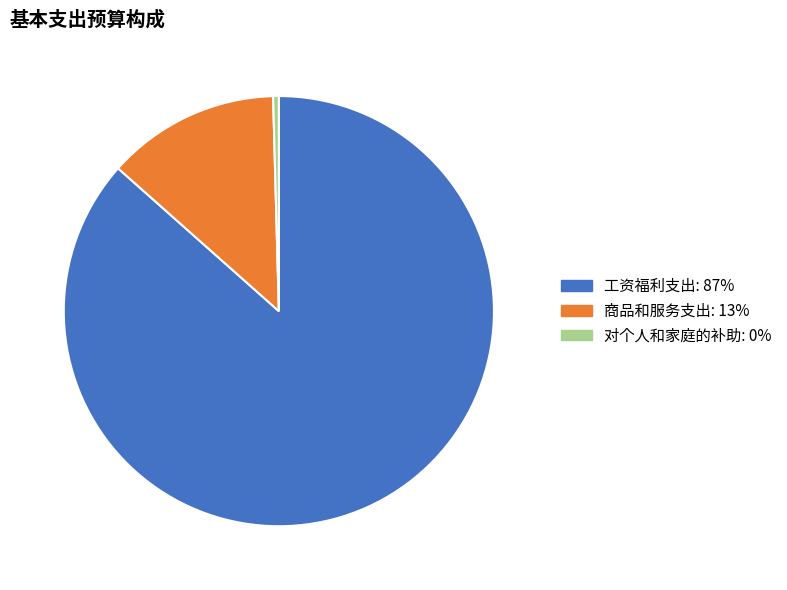

Approximately how many times larger is the value at 商品和服务支出 compared to 对个人和家庭的补助?

30.4